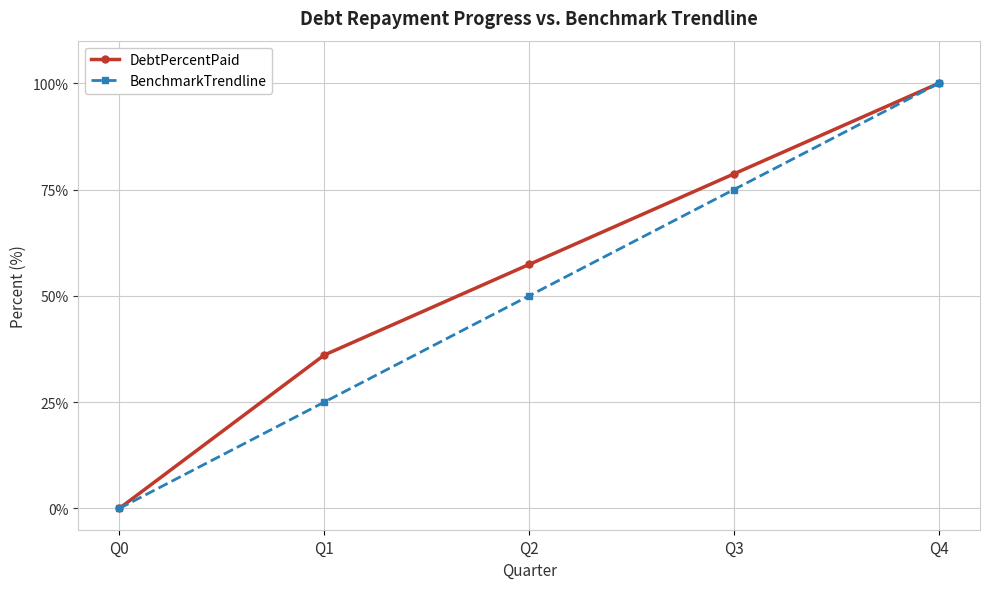

List the labels in order of DebtPercentPaid value, smallest first.

Q0, Q1, Q2, Q3, Q4